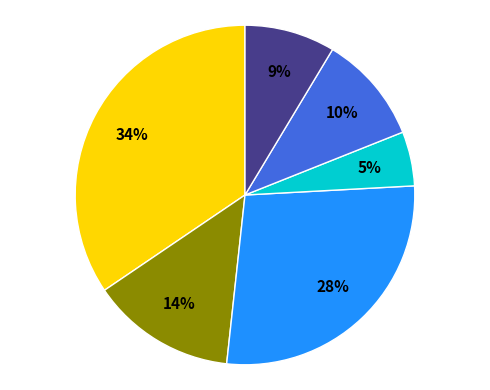

To the nearest percent, what is the average slice percentage?

17%